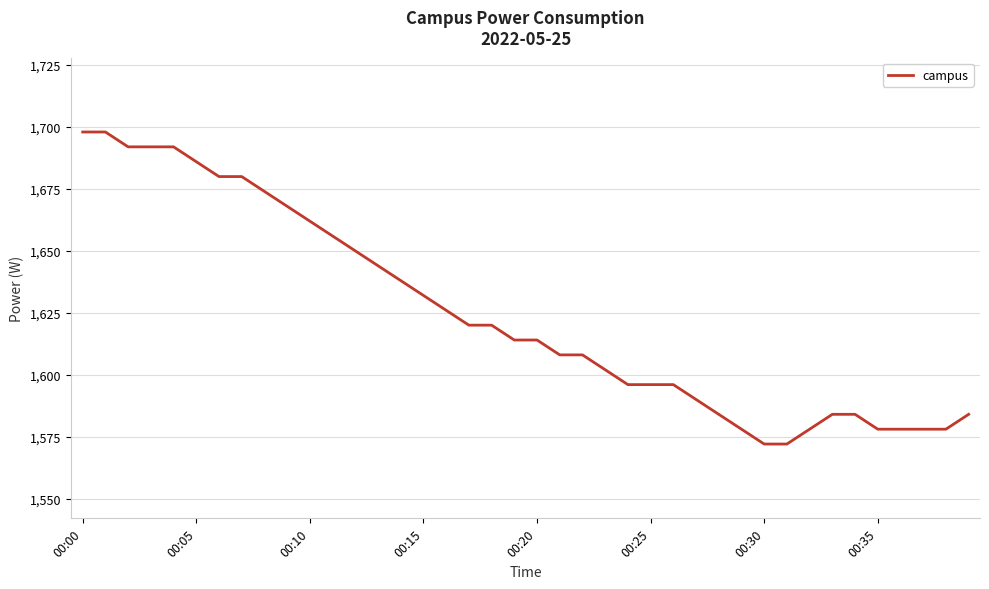

What is the smallest value displayed?

1572